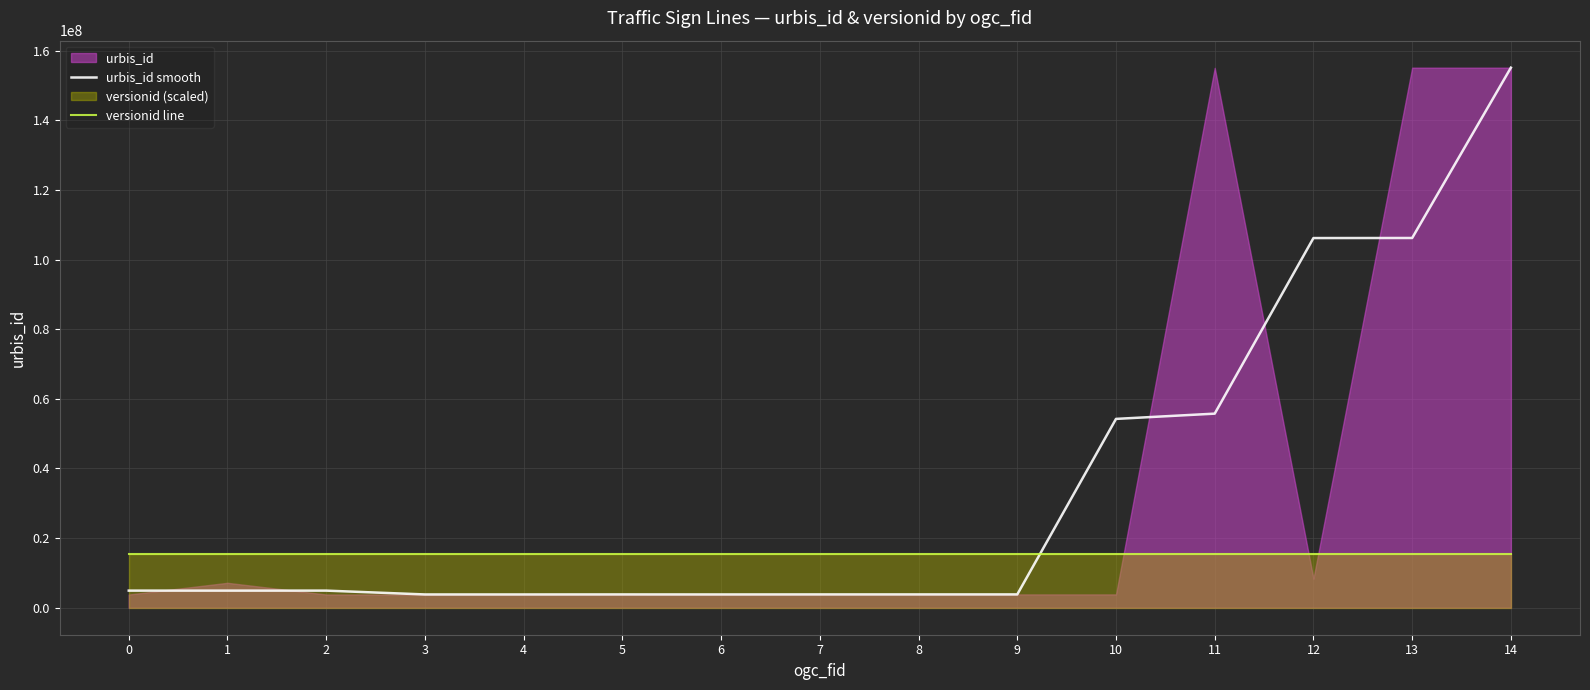

At which category does urbis_id smooth reach its first local peak?

2